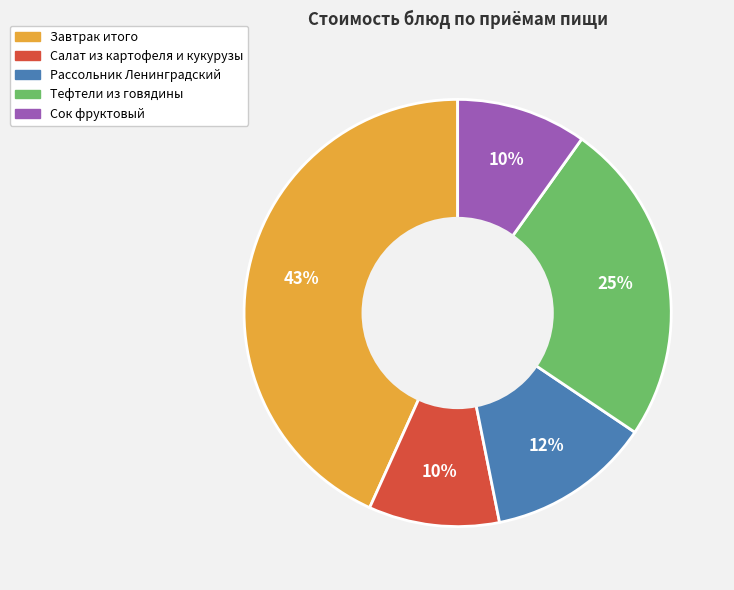

How many segments does this pie chart have?

5